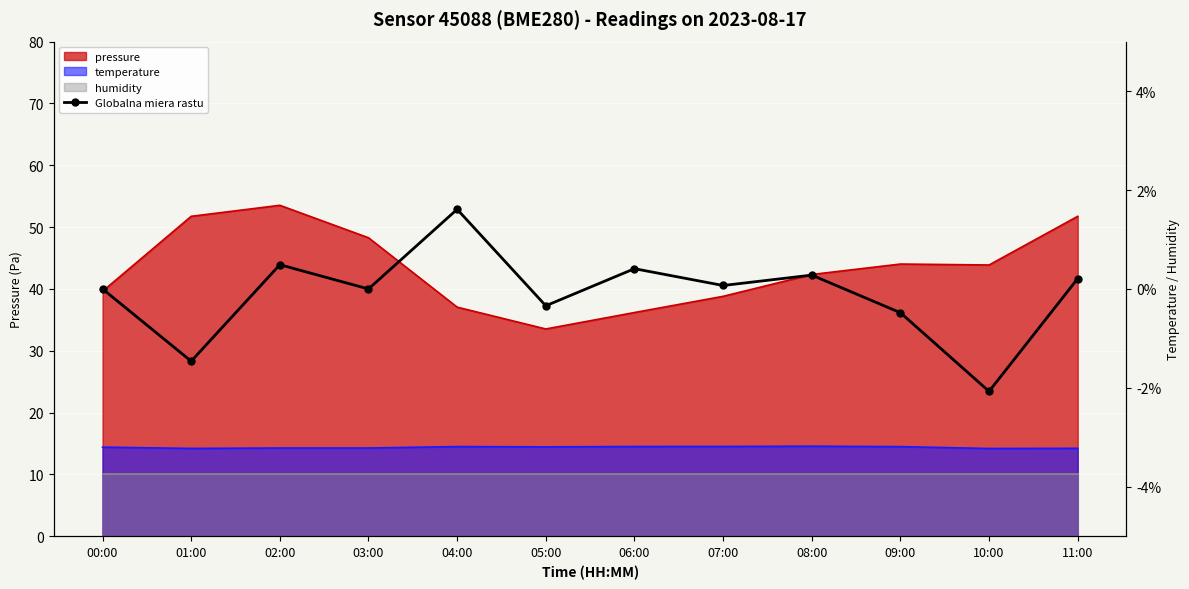

What is the value of the 12th point from the left?

0.2